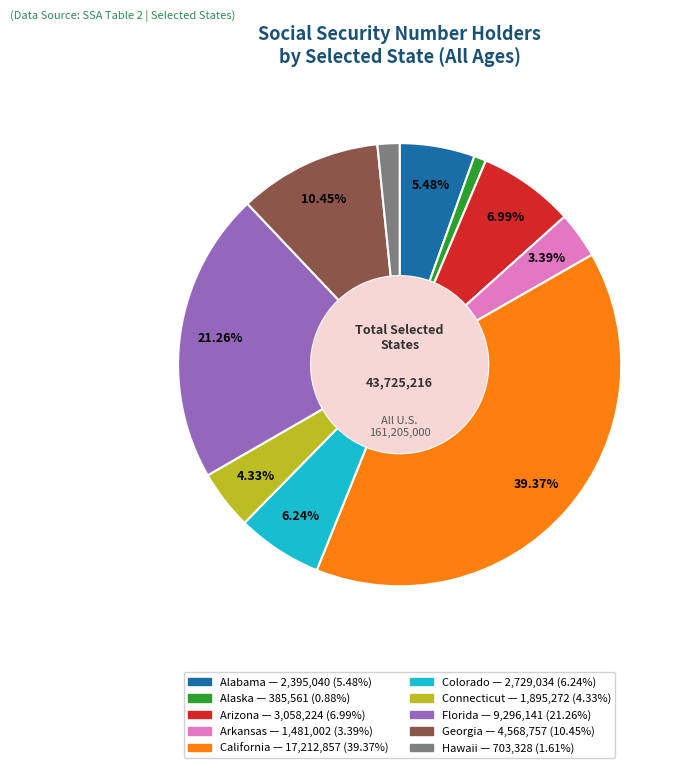

Which has a higher value, Alaska or Alabama?

Alabama